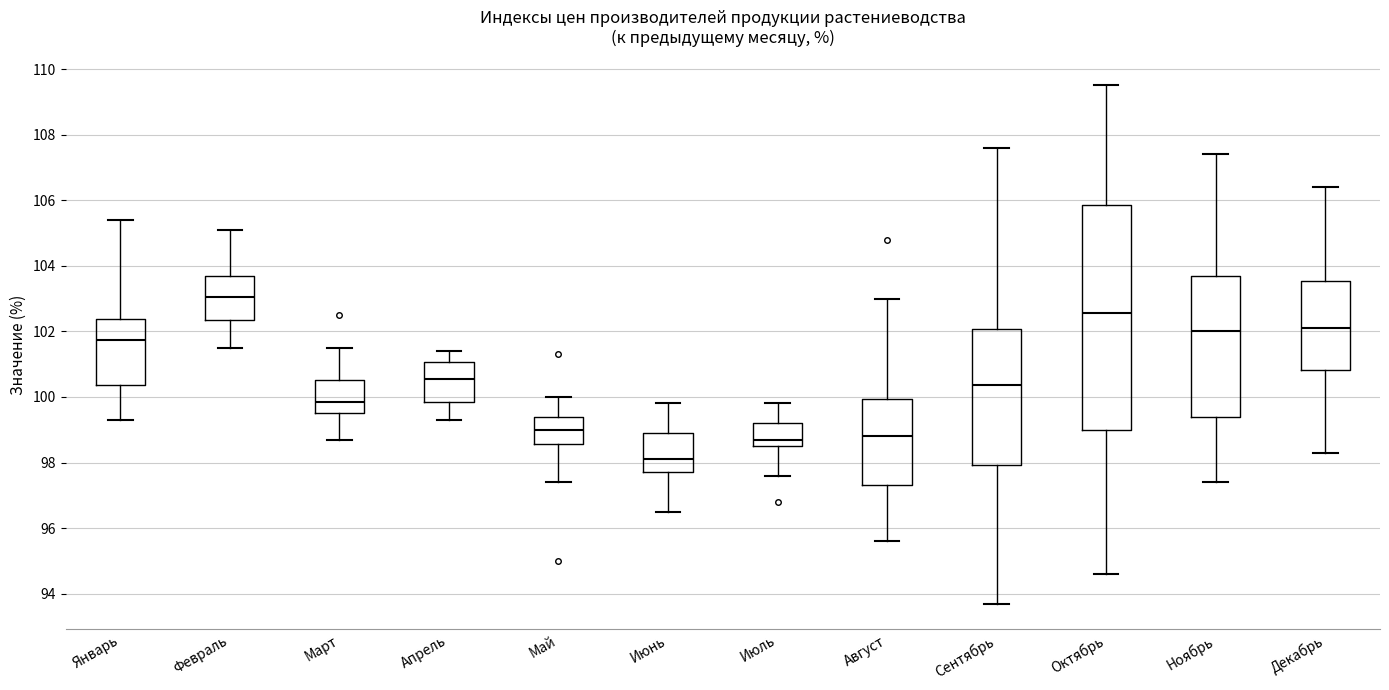

Which box is the tallest, from its lower edge to its upper edge?

Октябрь